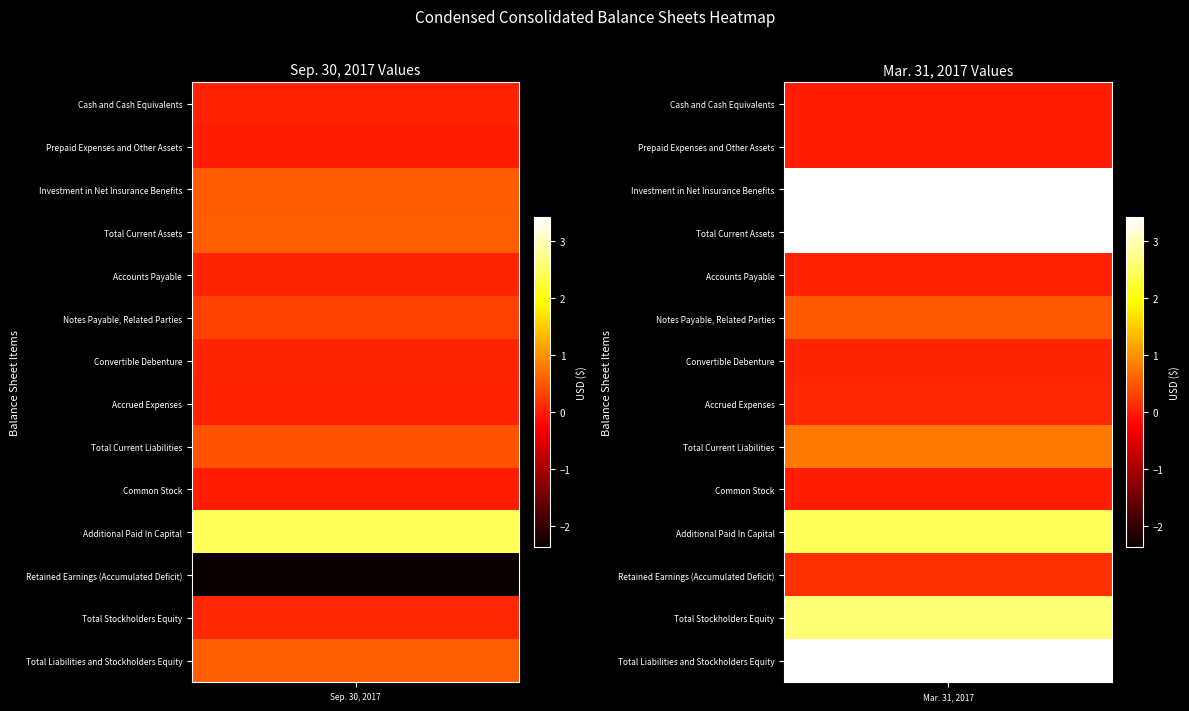

Reading right to left, what are all the values shown in this chart?

Cash and Cash Equivalents: Prepaid Expenses and Other Assets=4364	Cash and Cash Equivalents=343945
Prepaid Expenses and Other Assets: Prepaid Expenses and Other Assets=4705	Cash and Cash Equivalents=20122
Investment in Net Insurance Benefits: Prepaid Expenses and Other Assets=34156005	Cash and Cash Equivalents=5269568
Total Current Assets: Prepaid Expenses and Other Assets=34165074	Cash and Cash Equivalents=5633635
Accounts Payable: Prepaid Expenses and Other Assets=508071	Cash and Cash Equivalents=587470
Notes Payable, Related Parties: Prepaid Expenses and Other Assets=5214753	Cash and Cash Equivalents=3011982
Convertible Debenture: Prepaid Expenses and Other Assets=700000	Cash and Cash Equivalents=700000
Accrued Expenses: Prepaid Expenses and Other Assets=753780	Cash and Cash Equivalents=396535
Total Current Liabilities: Prepaid Expenses and Other Assets=7935576	Cash and Cash Equivalents=4695987
Common Stock: Prepaid Expenses and Other Assets=44129	Cash and Cash Equivalents=44129
Additional Paid In Capital: Prepaid Expenses and Other Assets=24547014	Cash and Cash Equivalents=24547014
Retained Earnings (Accumulated Deficit): Prepaid Expenses and Other Assets=1638355	Cash and Cash Equivalents=-23653495
Total Stockholders Equity: Prepaid Expenses and Other Assets=26229498	Cash and Cash Equivalents=937648
Total Liabilities and Stockholders Equity: Prepaid Expenses and Other Assets=34165074	Cash and Cash Equivalents=5633635